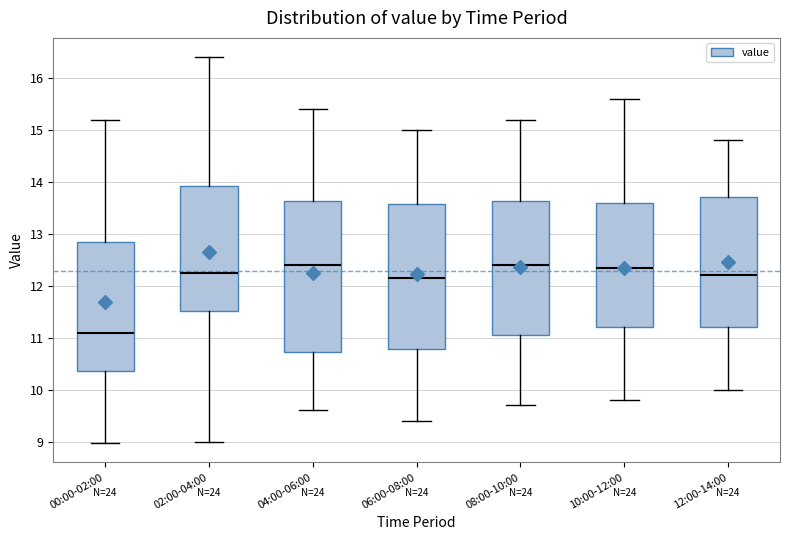

Reading left to right, read every box against the y-axis: the position of its median line, the range the box covers, and the ends of its whiskers. The values are not printed on the chart, so give them approximately, as read against the axis.

00:00-02:00: median 11.1, box 10.4 to 12.8, whiskers 9.0 to 15.2
02:00-04:00: median 12.3, box 11.5 to 13.9, whiskers 9.0 to 16.4
04:00-06:00: median 12.4, box 10.7 to 13.6, whiskers 9.6 to 15.4
06:00-08:00: median 12.2, box 10.8 to 13.6, whiskers 9.4 to 15.0
08:00-10:00: median 12.4, box 11.1 to 13.6, whiskers 9.7 to 15.2
10:00-12:00: median 12.4, box 11.2 to 13.6, whiskers 9.8 to 15.6
12:00-14:00: median 12.2, box 11.2 to 13.7, whiskers 10.0 to 14.8